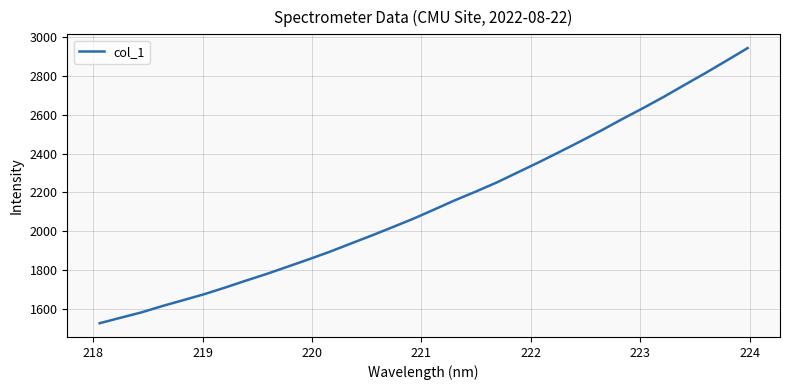

What is the difference between the maximum and minimum values?

1413.9